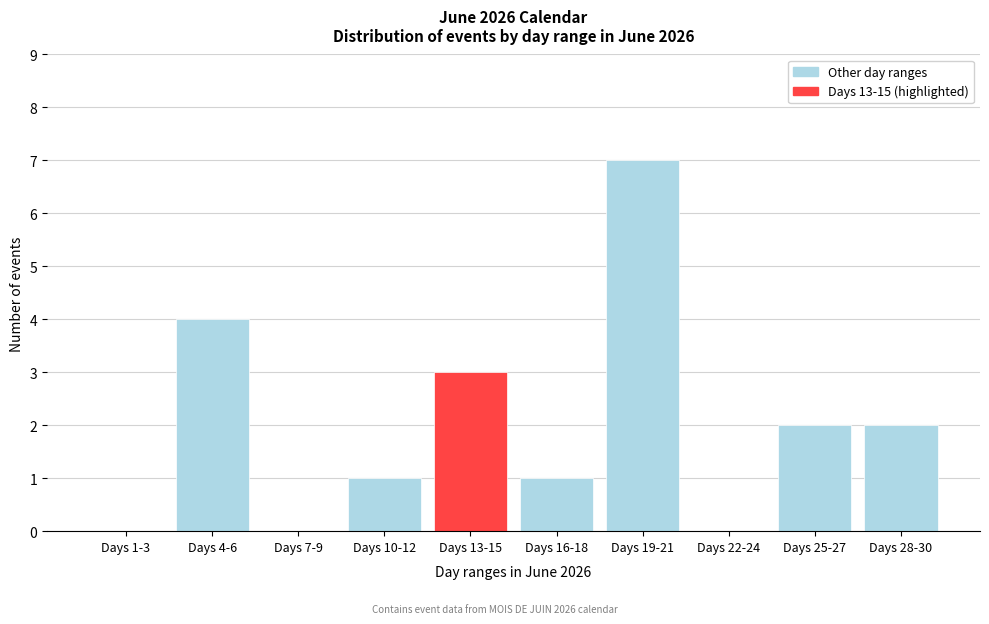

Reading right to left, what are all the values shown in this chart?

Days 28-30=2	Days 25-27=2	Days 22-24=0	Days 19-21=7	Days 16-18=1	Days 13-15=3	Days 10-12=1	Days 7-9=0	Days 4-6=4	Days 1-3=0